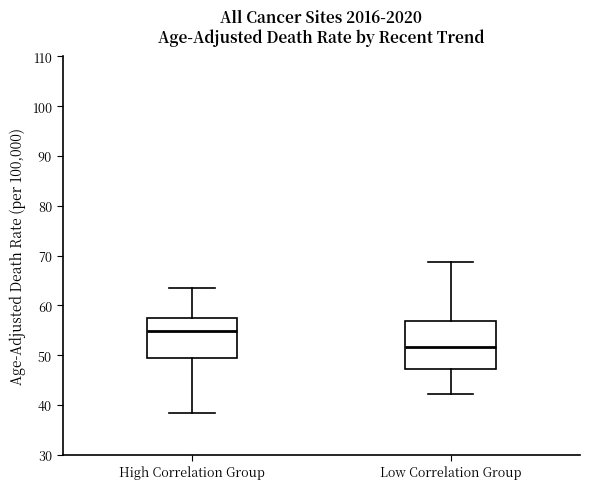

Reading left to right, read every box against the y-axis: the position of its median line, the range the box covers, and the ends of its whiskers. The values are not printed on the chart, so give them approximately, as read against the axis.

High Correlation Group: median 55, box 50 to 57, whiskers 38 to 63
Low Correlation Group: median 52, box 47 to 57, whiskers 42 to 69